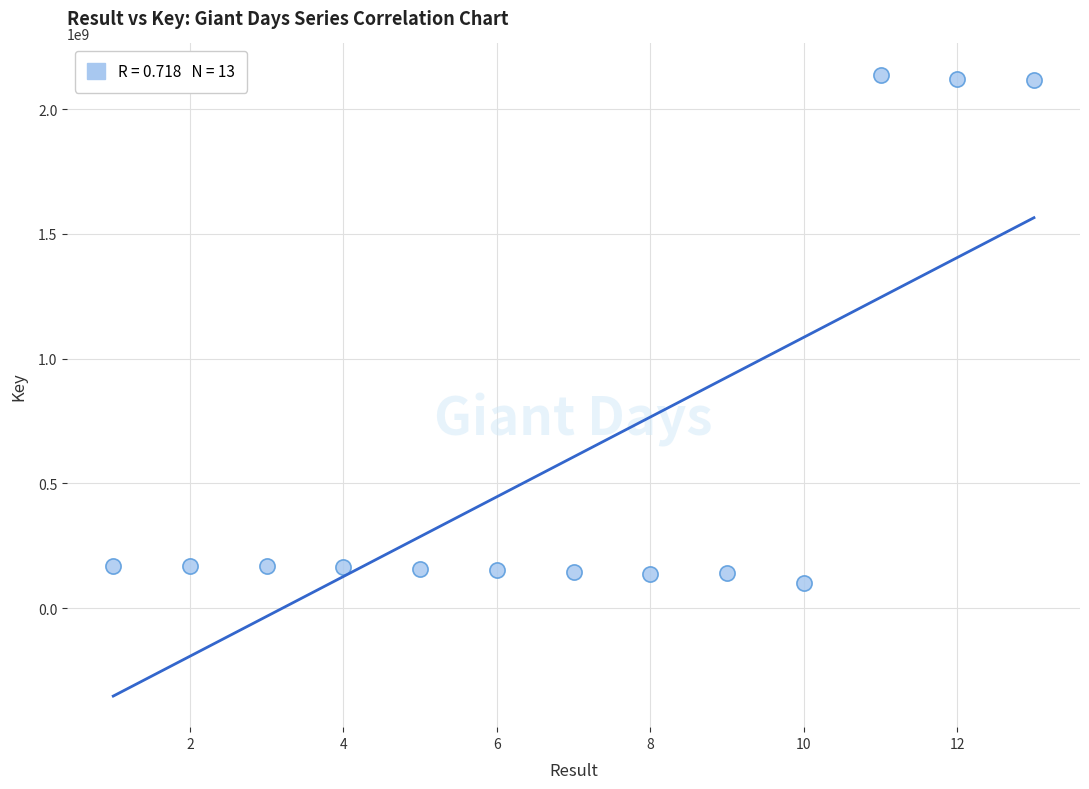

What is the range of Y values (max minus min)?

2038581681